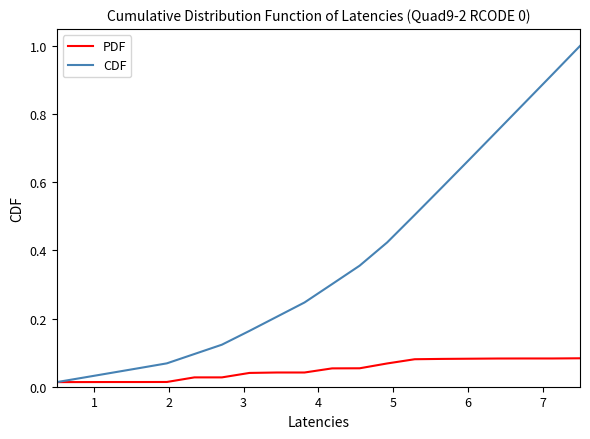

Which series has the widest spread of values?

CDF